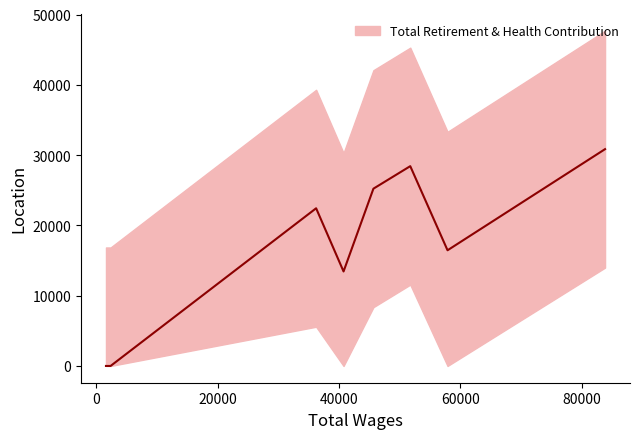

What is the maximum value shown in the chart?

30848